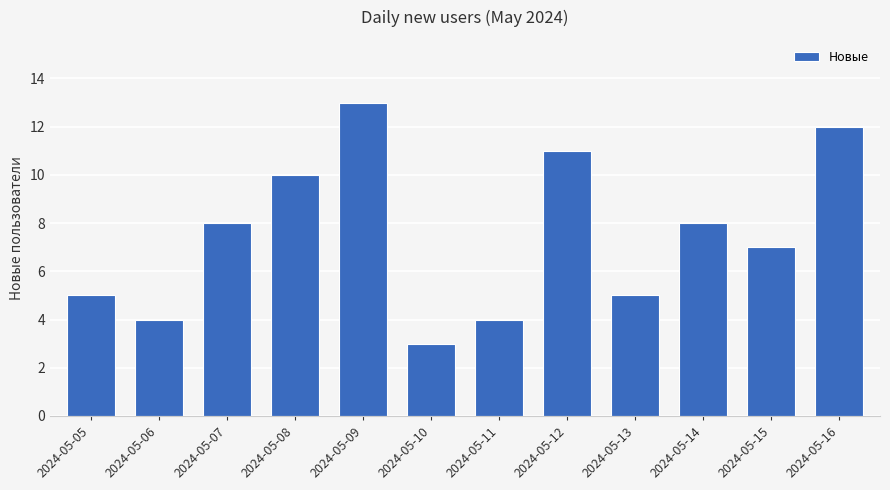

What is the sum of the values at 2024-05-15 and 2024-05-07?

15